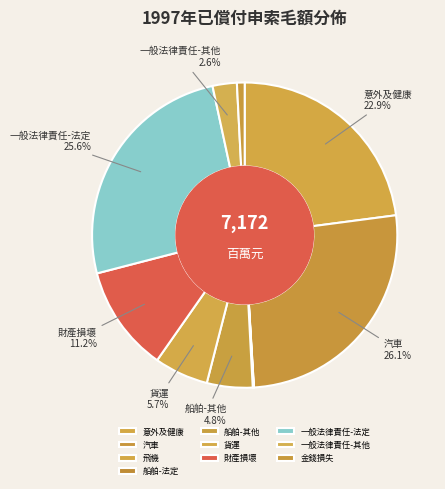

Count the number of slices in the pie.

10